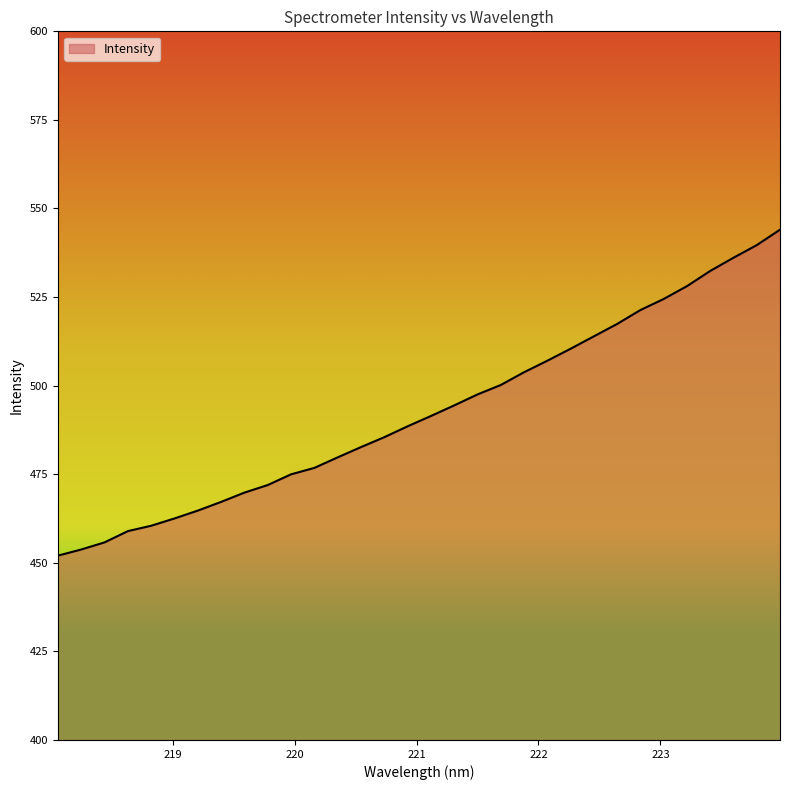

What is the minimum value shown in the chart?

452.0